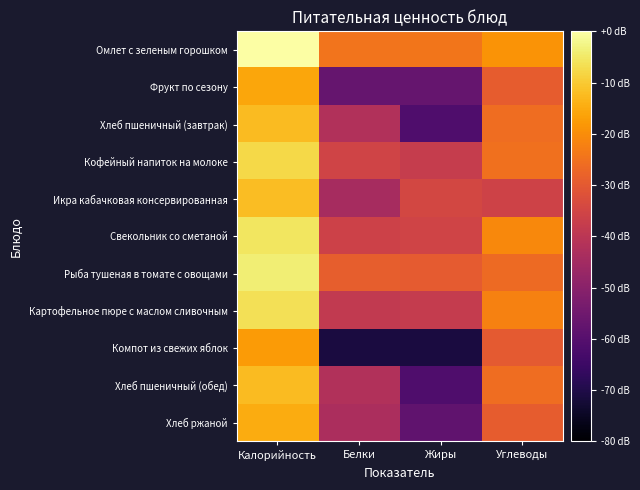

What is the difference between the highest and lowest values at Белки?

46.6